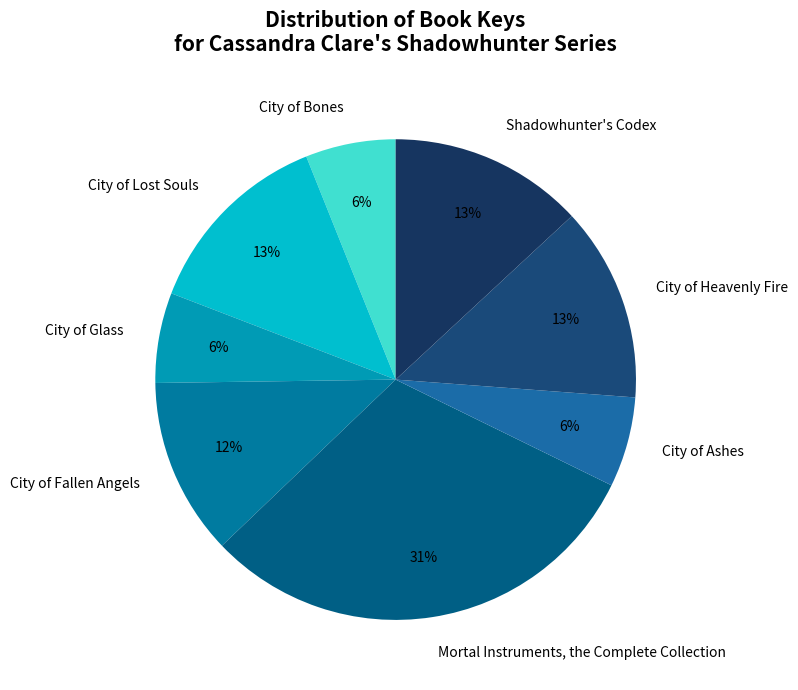

To the nearest percent, what percentage of the pie is City of Fallen Angels?

12%